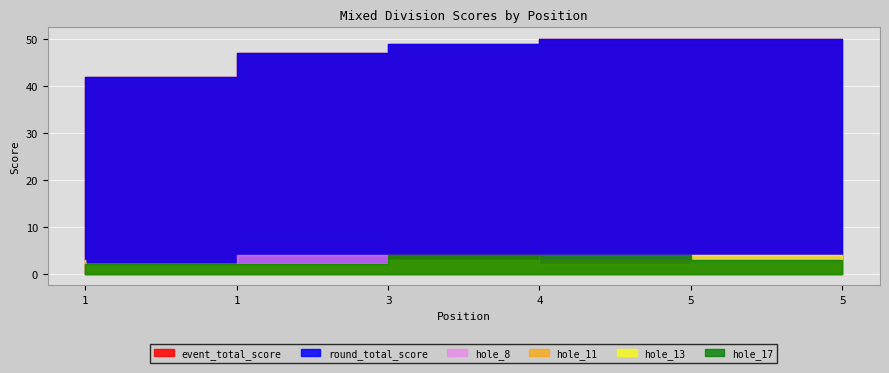

What is the spread (max minus min) of values at 1?

40